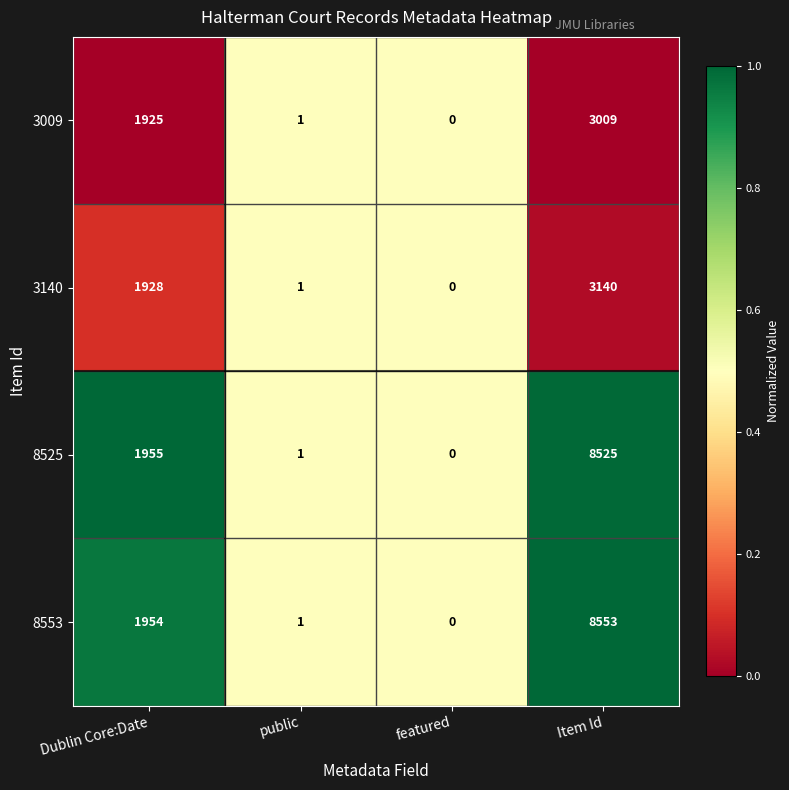

At which category is the sum across all series the highest?

Item Id